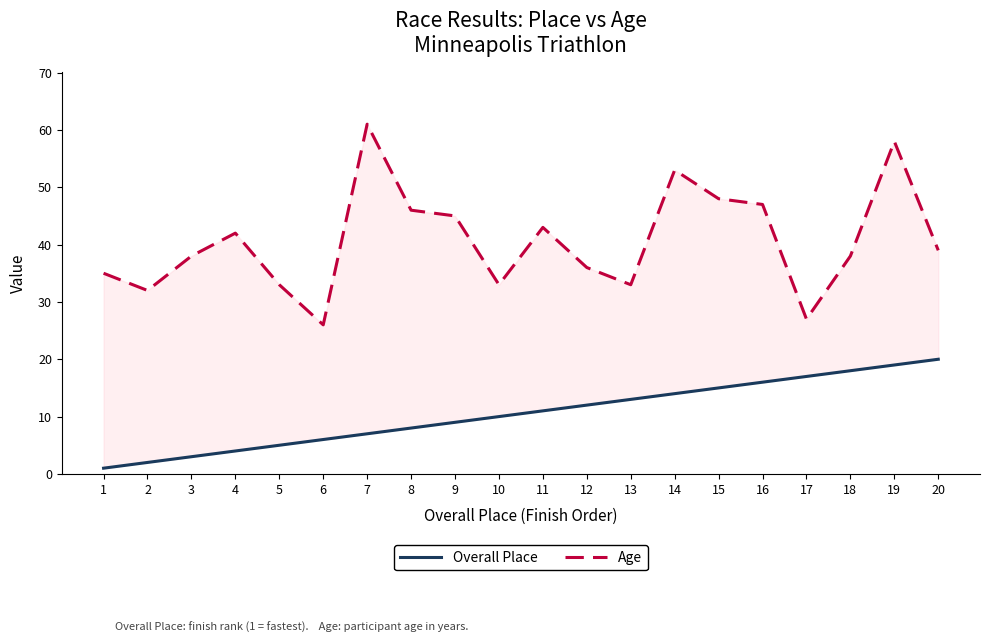

Reading right to left, transcribe all the data shown in this chart.

Overall Place: 20	19	18	17	16	15	14	13	12	11	10	9	8	7	6	5	4	3	2	1
Age: 39	58	38	27	47	48	53	33	36	43	33	45	46	61	26	33	42	38	32	35